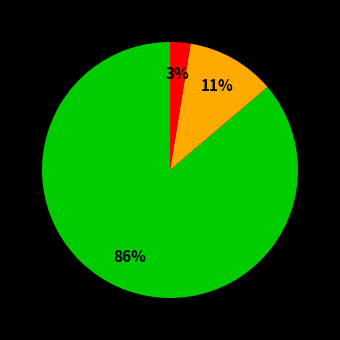

To the nearest percent, what is the average slice percentage?

33%